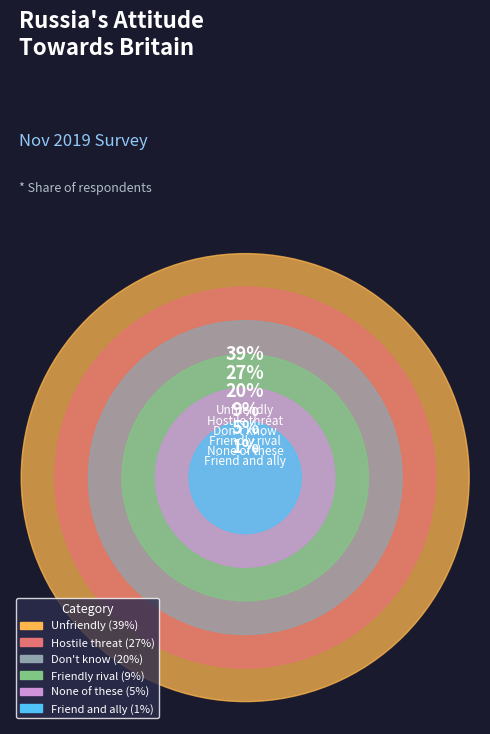

True or false: Friendly rival accounts for 9% of the total.

True